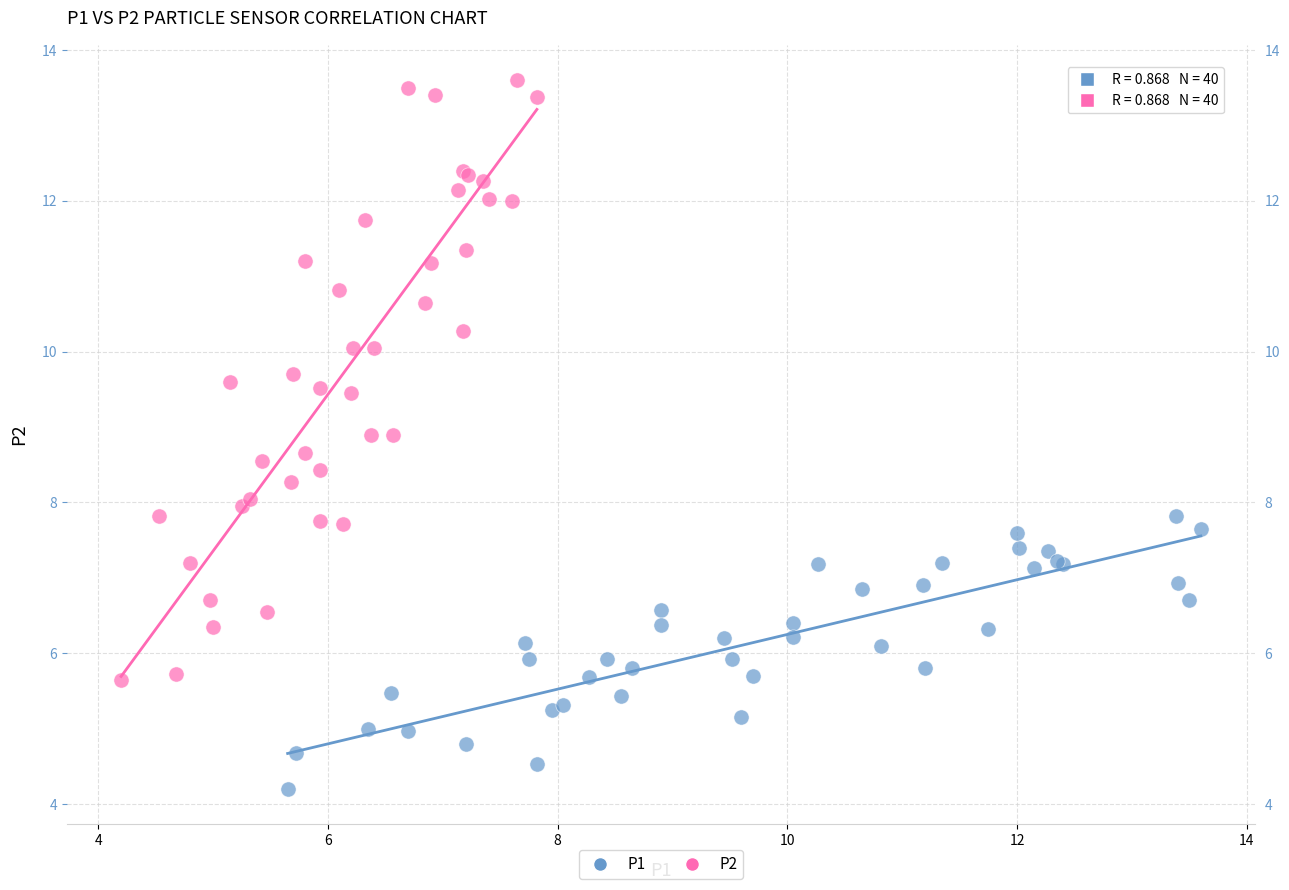

Which series has the largest Y range (max minus min)?

P2